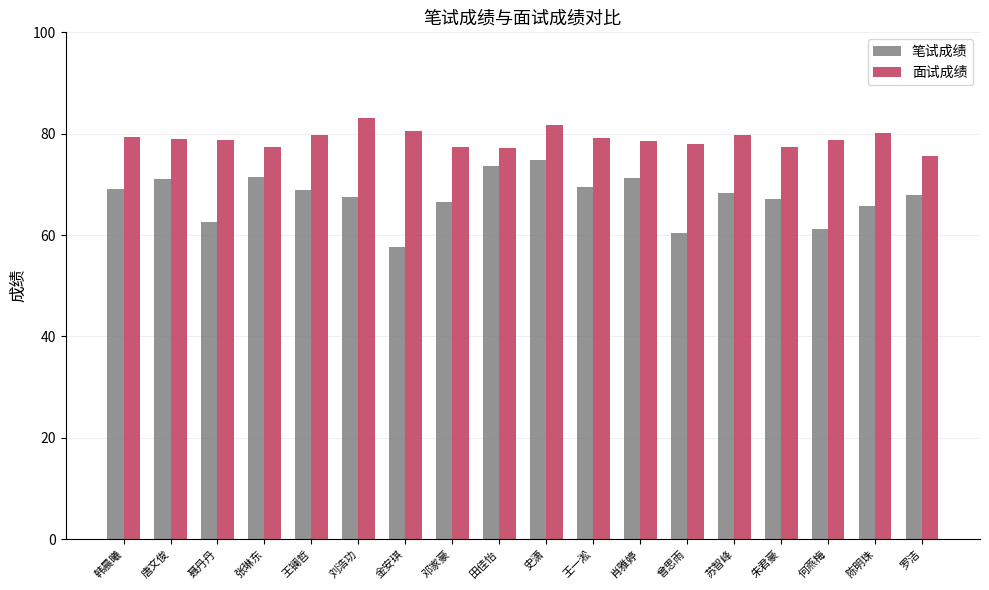

Which category has the highest value across all series?

刘浩功